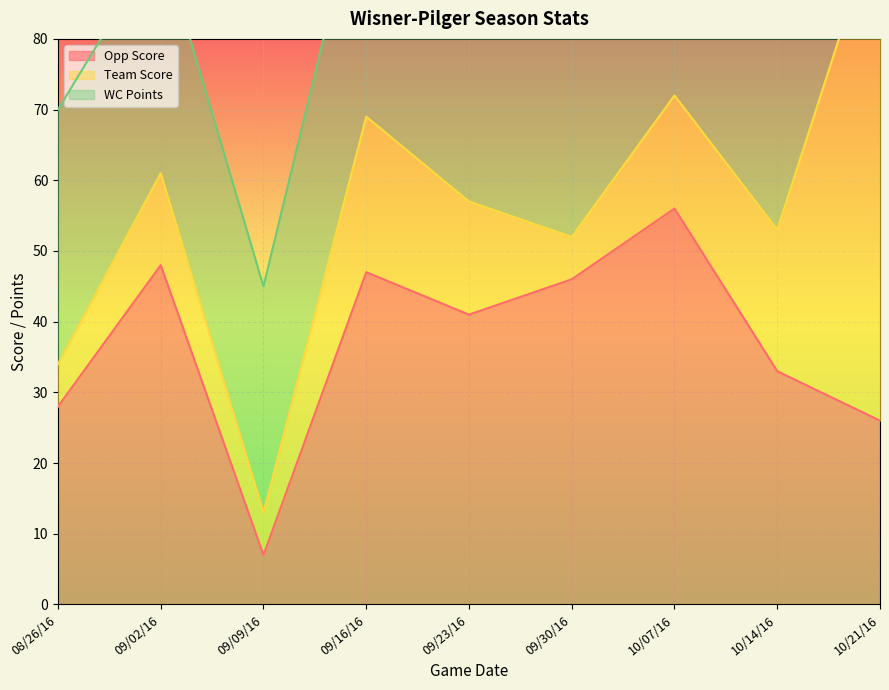

At which label does Opp Score reach its minimum?

09/09/16